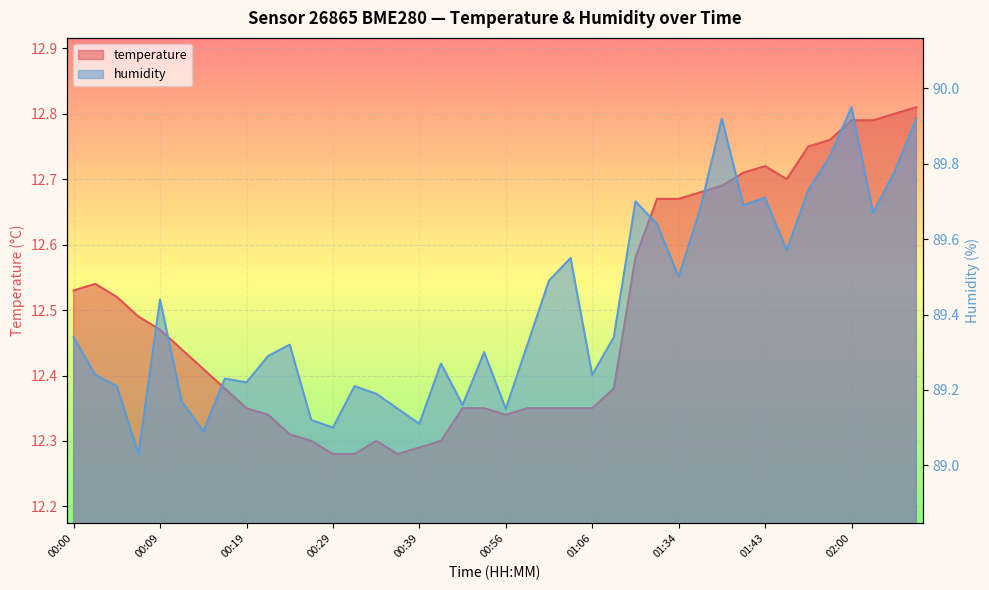

How many categories are shown in the chart?

40